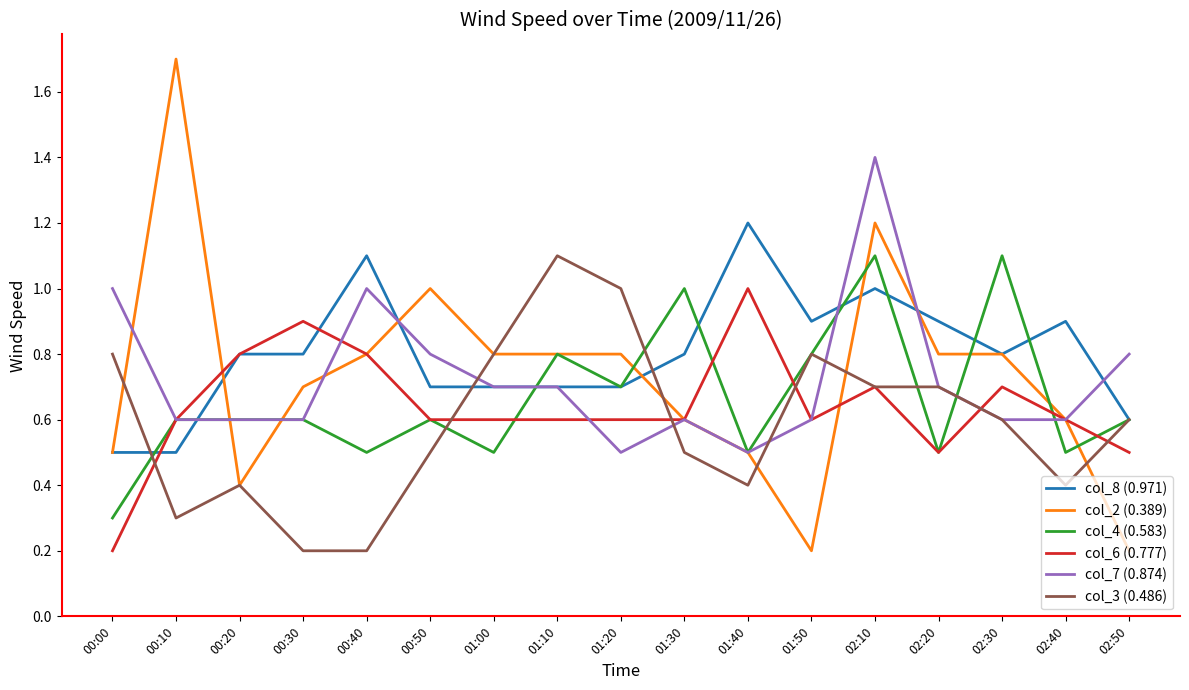

Which series changed the most between 00:00 and 01:10?

col_4 (0.583)